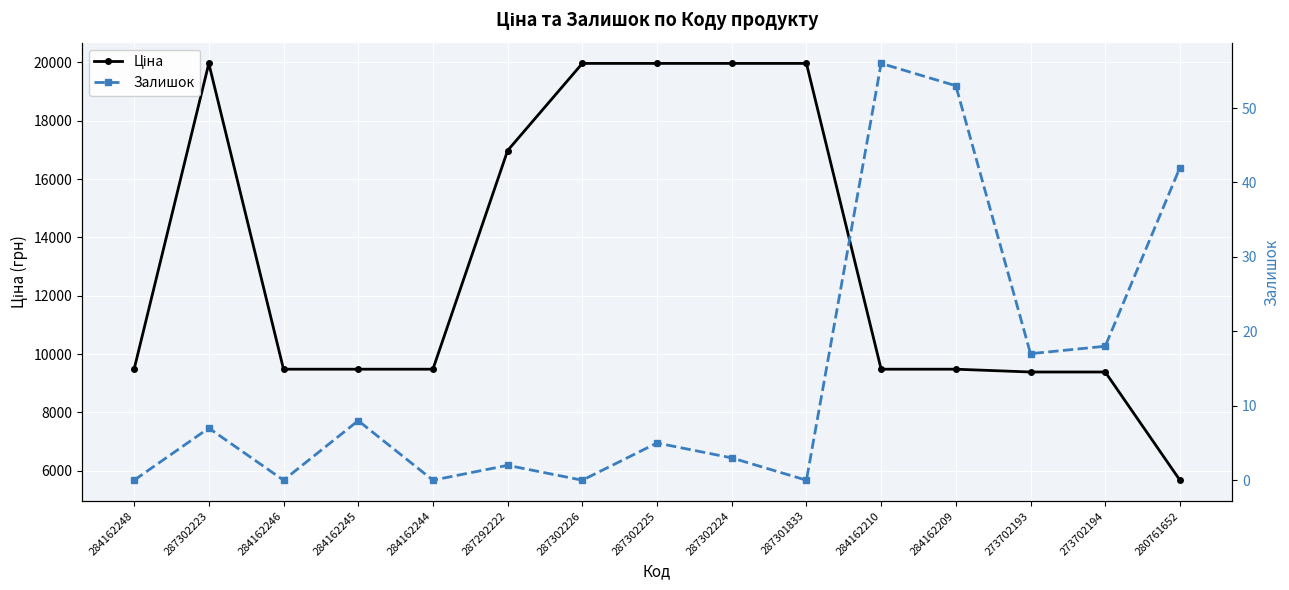

True or false: Ціна has a value of 6290.8 at 284162244.

False